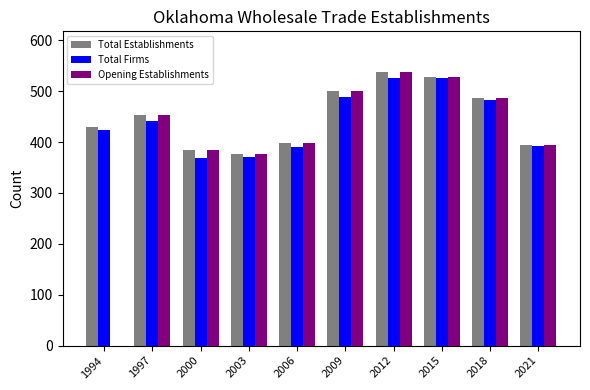

What is the sum of the Total Establishments values at 2000 and 2006?

783